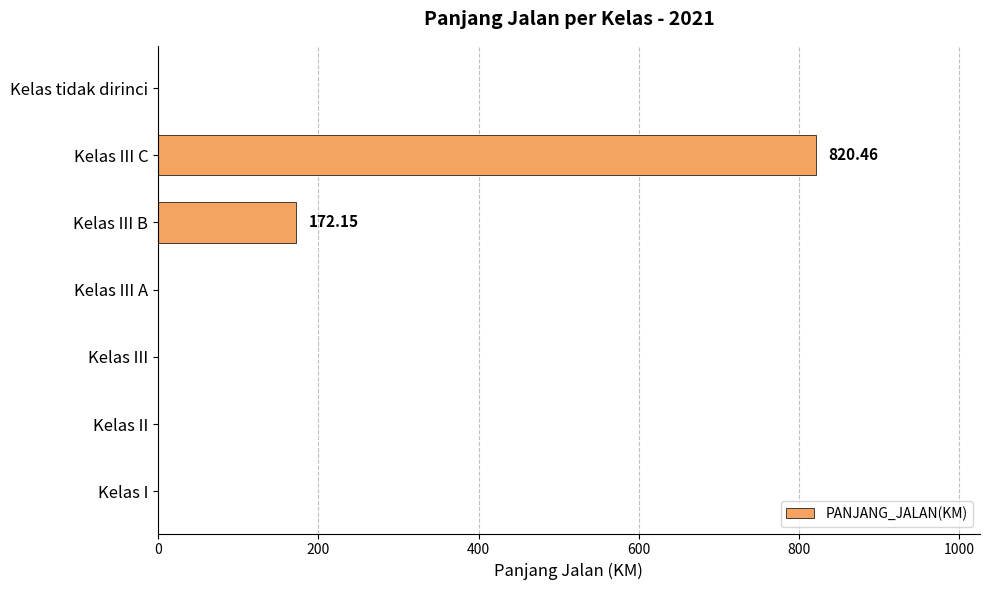

Which label corresponds to the largest value in the chart?

Kelas III C